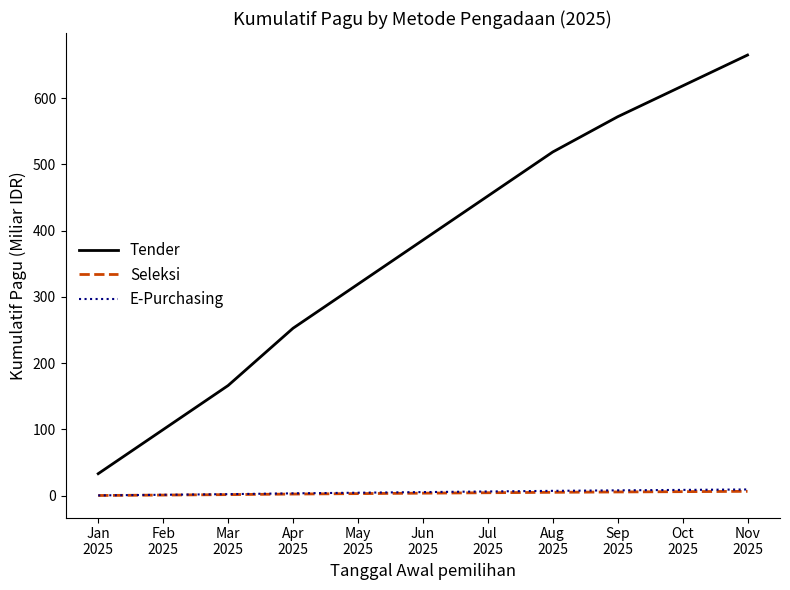

Which series has the widest spread of values?

Tender